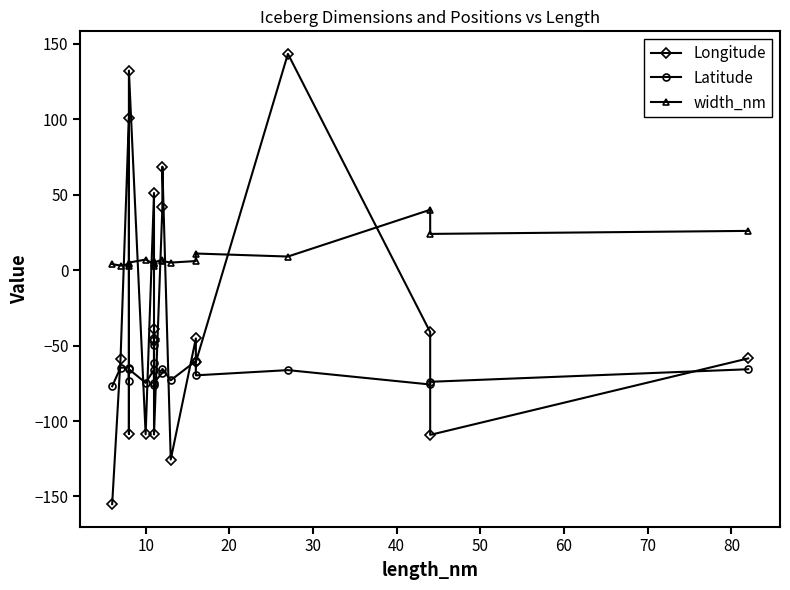

Does the chart display data point markers on the line(s)?

Yes